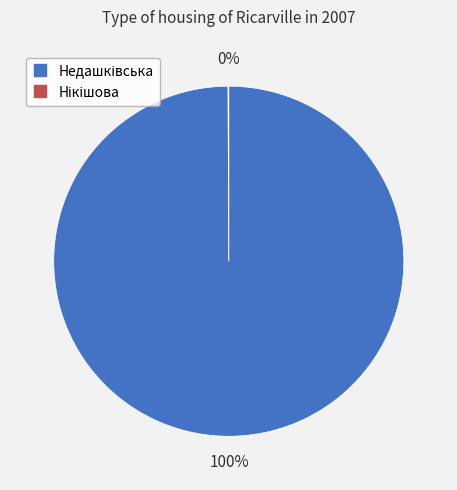

Is there a majority slice in this chart?

Yes